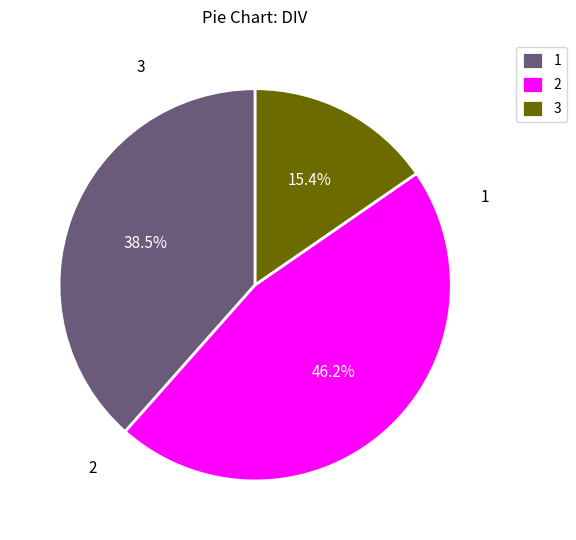

What percentage is the 2 slice, to the nearest percent?

46%